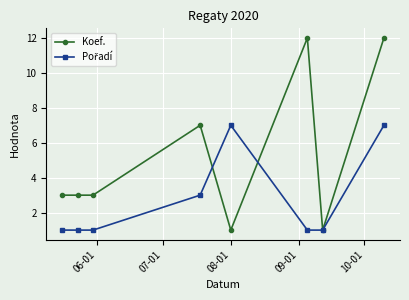

Which series has the largest total across all categories?

Koef.